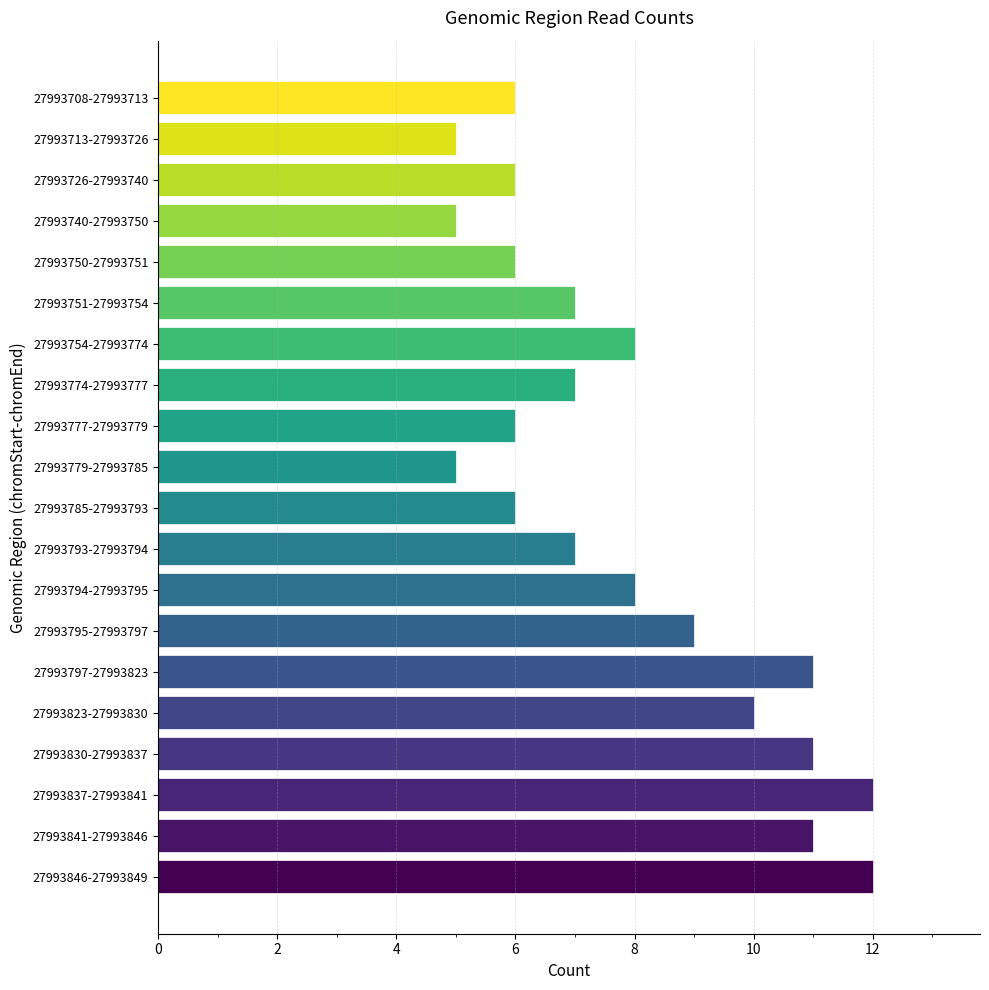

Is it true that the value at 27993797-27993823 is 3?

False